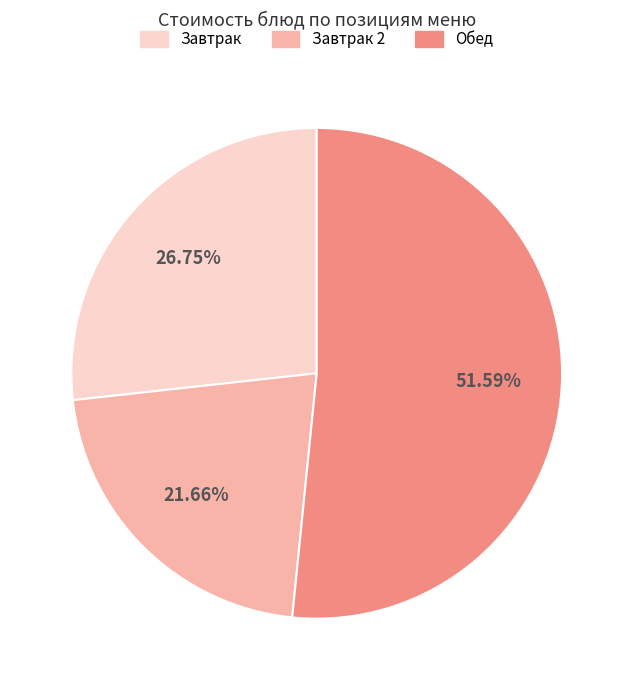

Does any single category account for the majority?

Yes